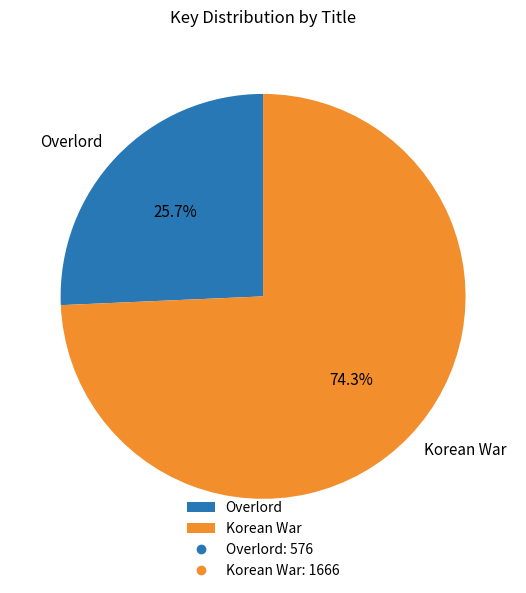

The Korean War slice represents 62% of the pie. True or false?

False